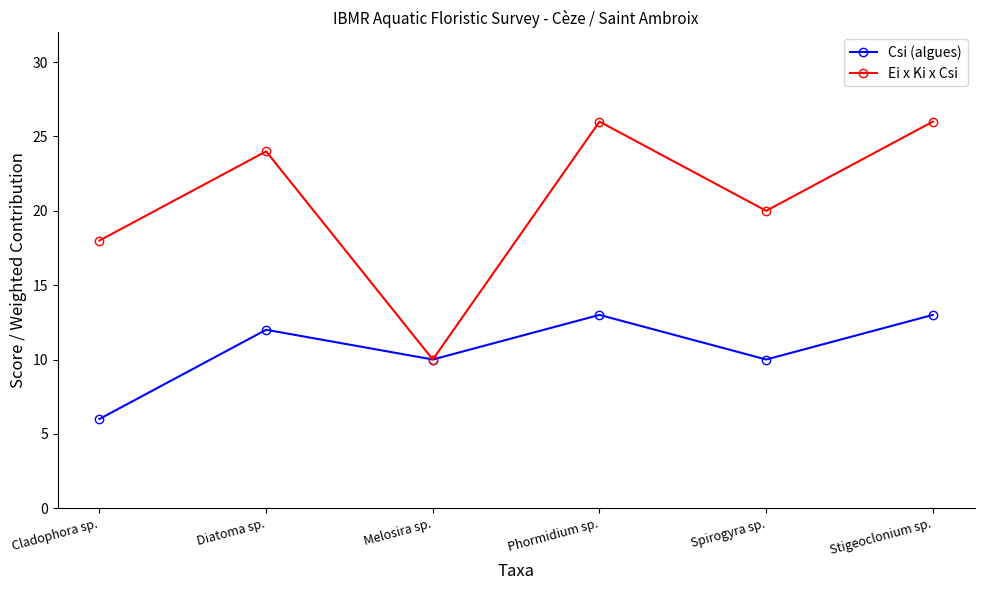

List the series in order of their peak value, lowest first.

Csi (algues), Ei x Ki x Csi